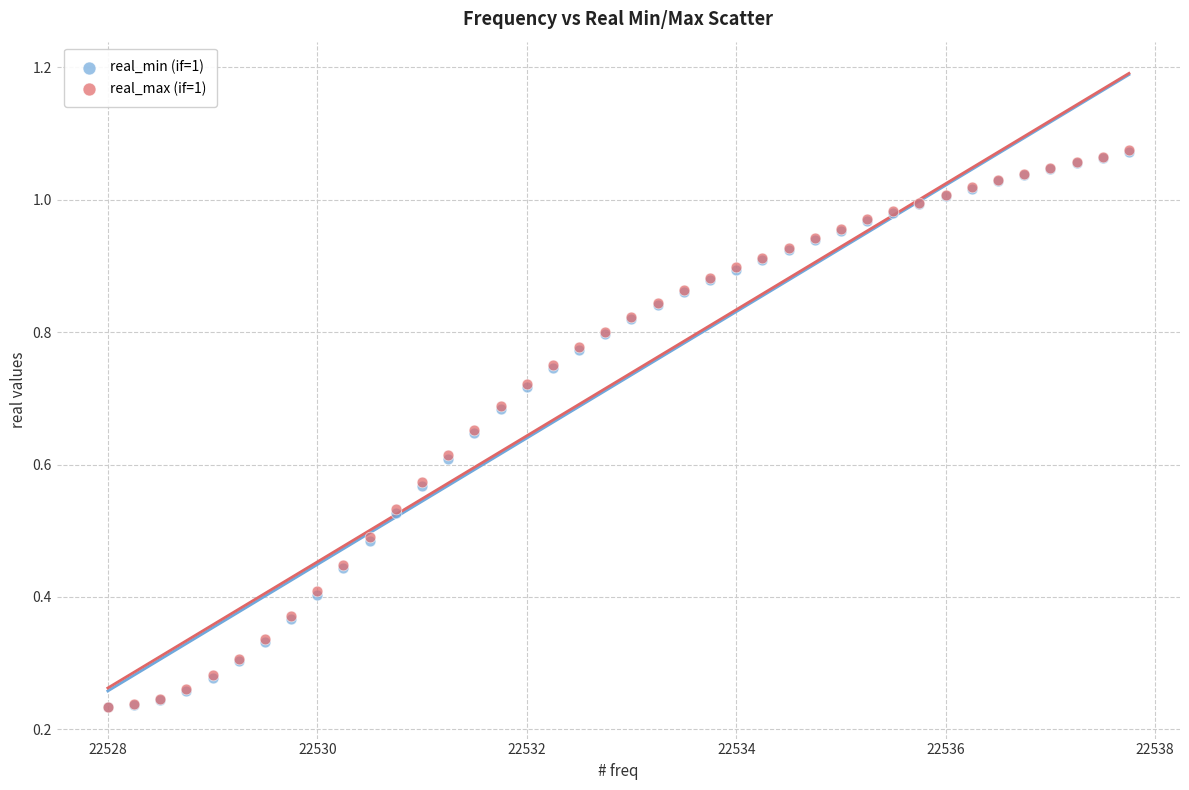

What are all the series names shown in the legend?

real_min (if=1), real_max (if=1)